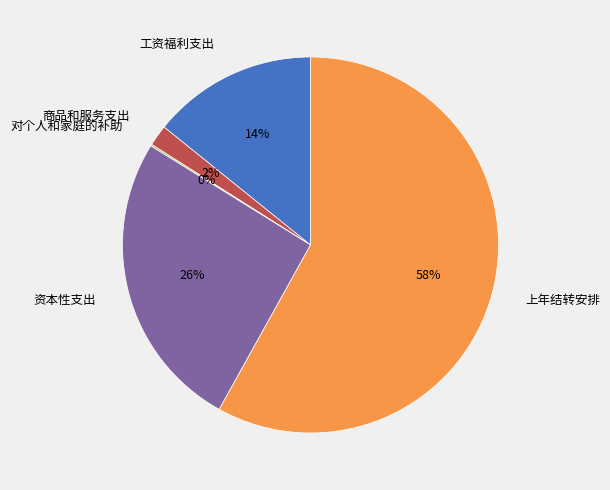

Which category has the biggest portion of the pie?

上年结转安排